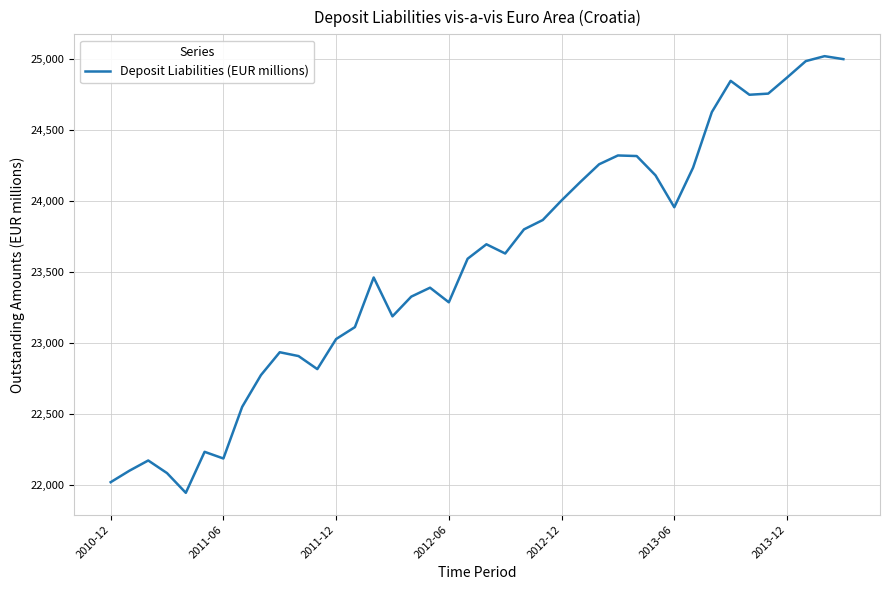

What is the minimum value shown in the chart?

21945